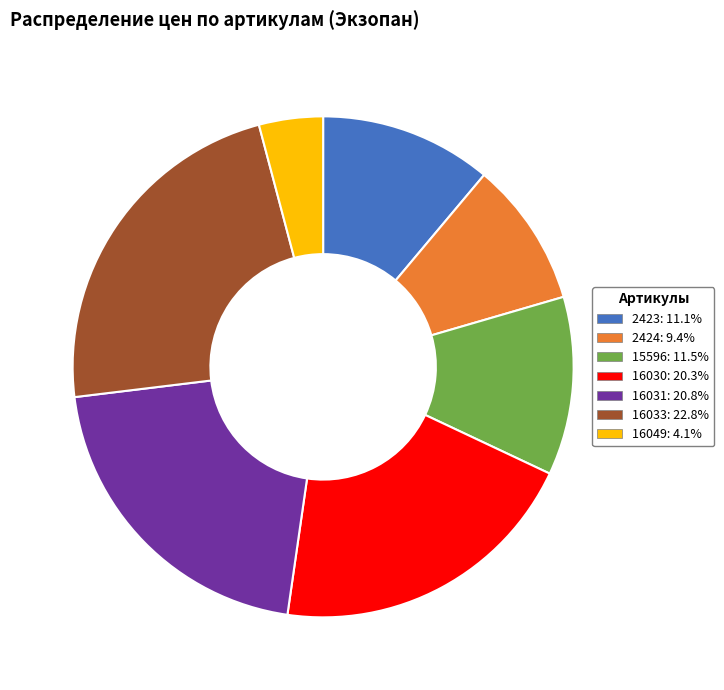

Does 15596 account for over 50% of the chart?

No